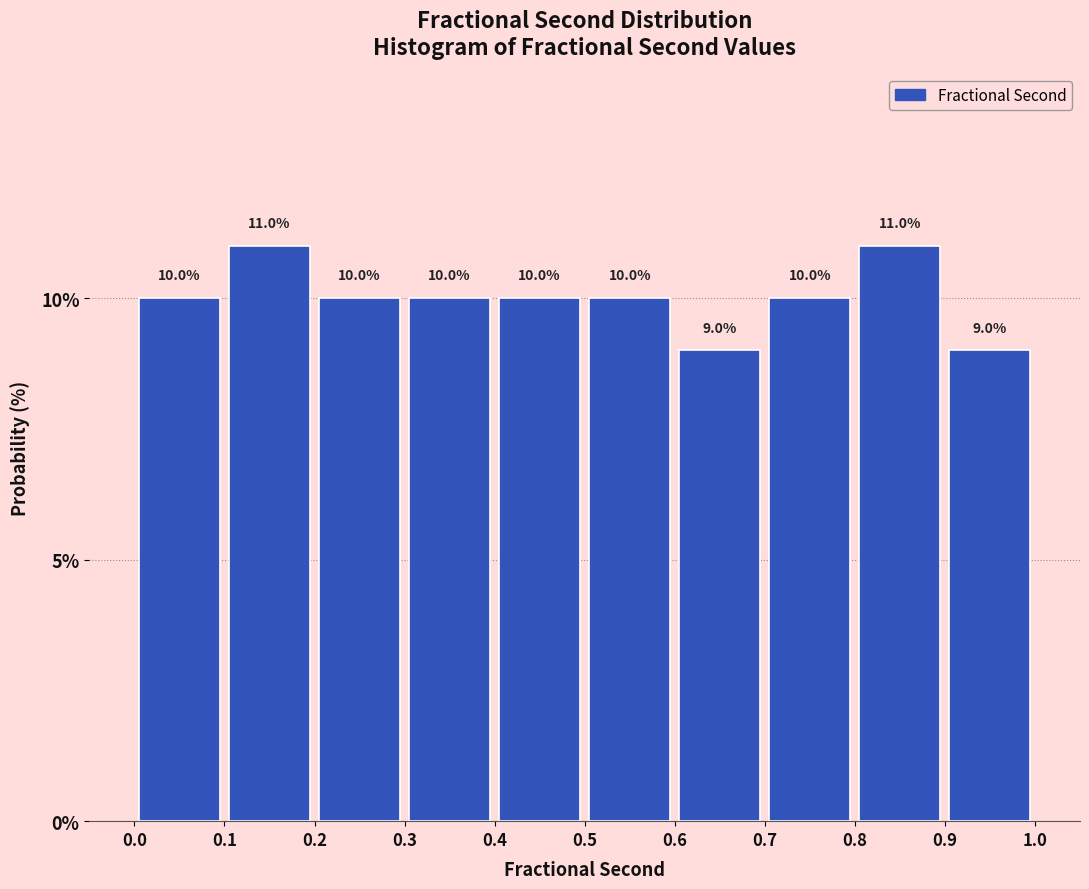

Reading left to right, transcribe this chart: for each bar, give the range it covers on the x-axis and its height.

0.0 to 0.1: 10.0
0.1 to 0.2: 11.0
0.2 to 0.3: 10.0
0.3 to 0.4: 10.0
0.4 to 0.5: 10.0
0.5 to 0.6: 10.0
0.6 to 0.7: 9.0
0.7 to 0.8: 10.0
0.8 to 0.9: 11.0
0.9 to 1.0: 9.0